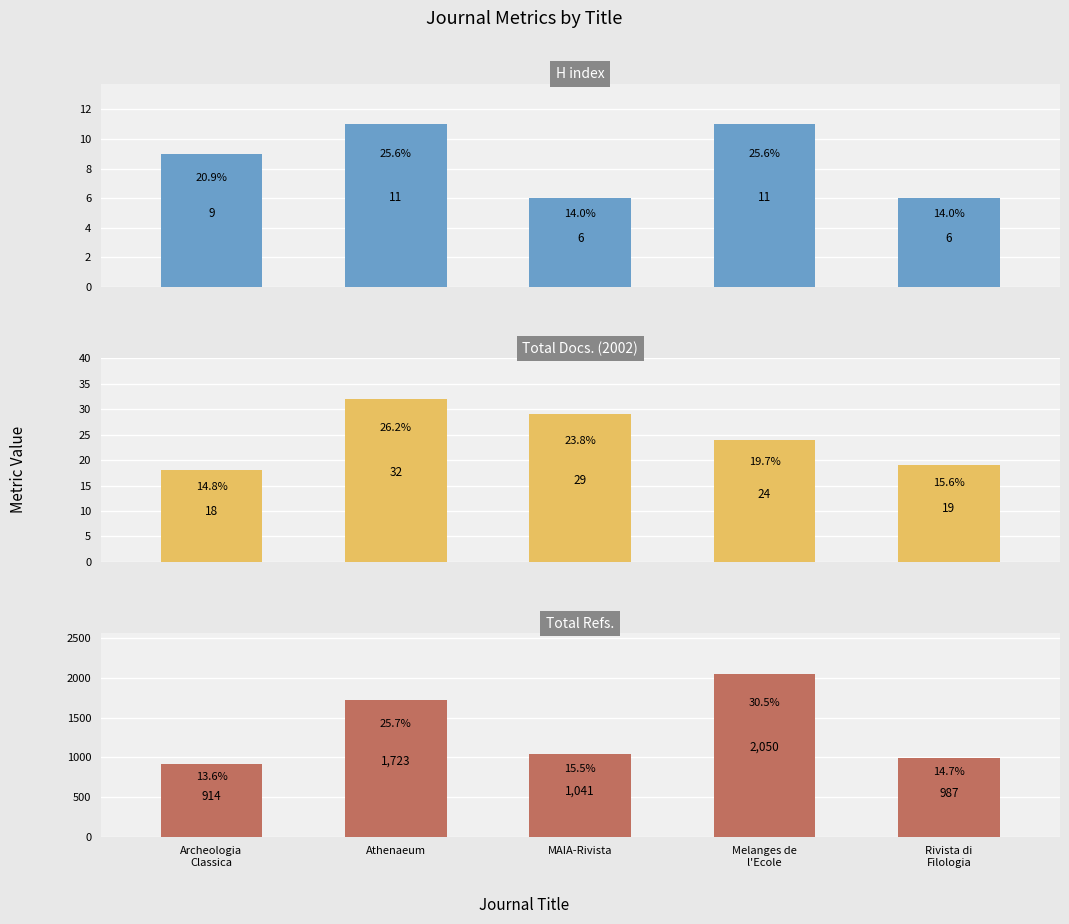

How many values in the Total Refs. series exceed 1041?

2